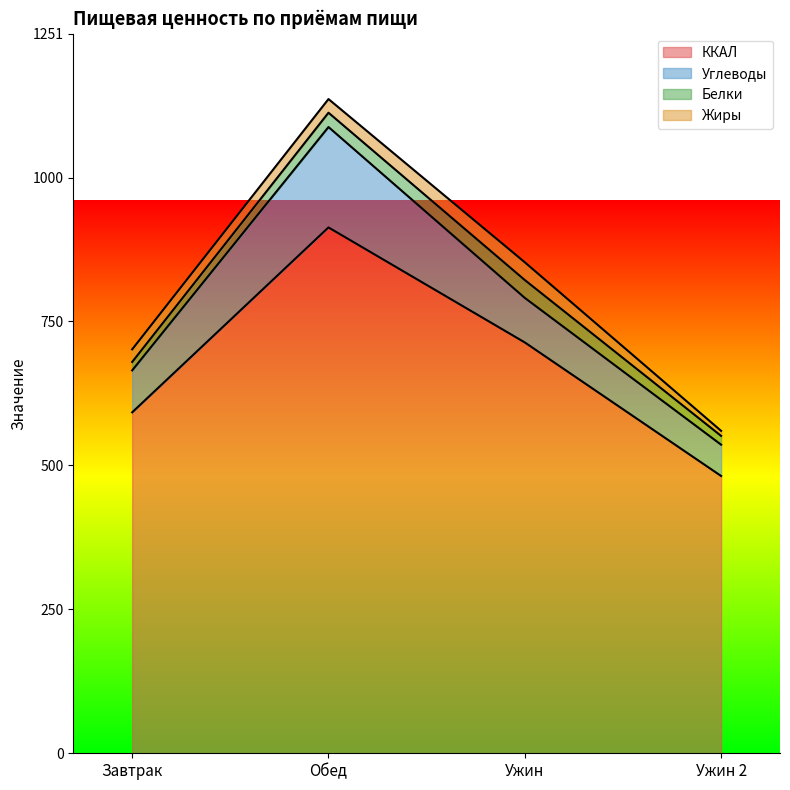

How many data points does each series have?

4